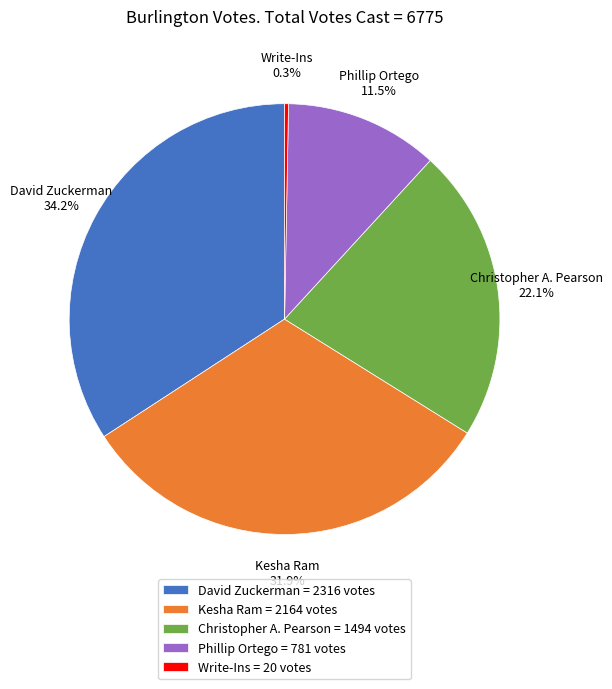

What percentage is NOT represented by Write-Ins = 20 votes?

99.7%